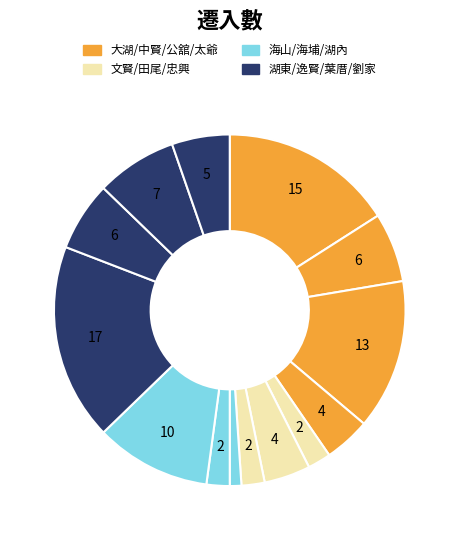

To the nearest percent, what is the average slice percentage?

7%